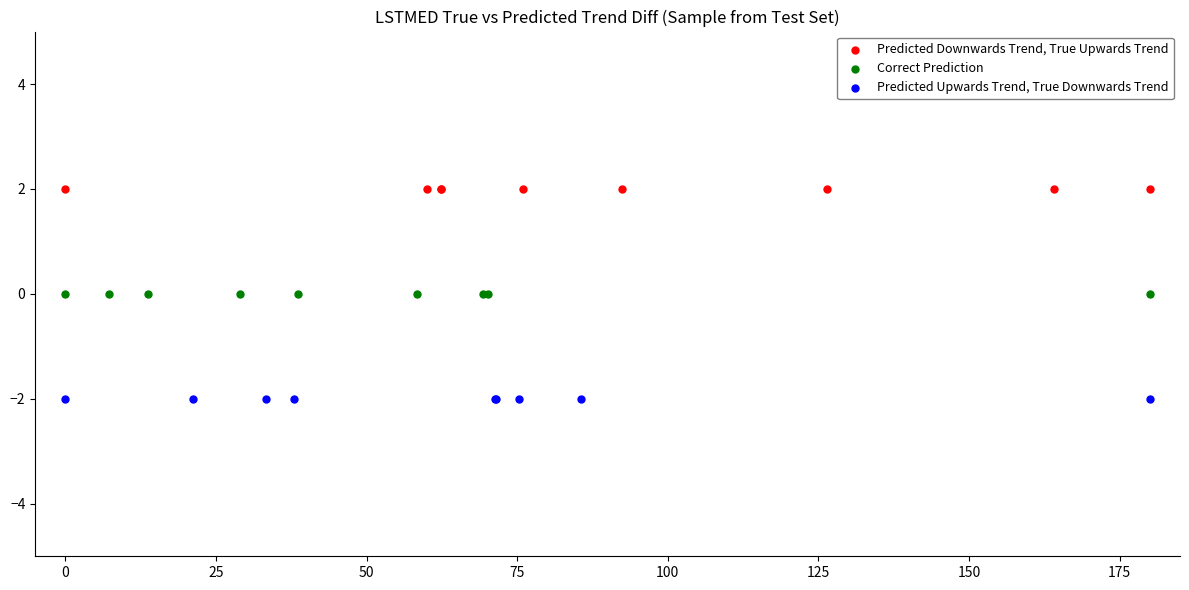

Which series reaches the minimum Y coordinate?

Predicted Upwards Trend, True Downwards Trend